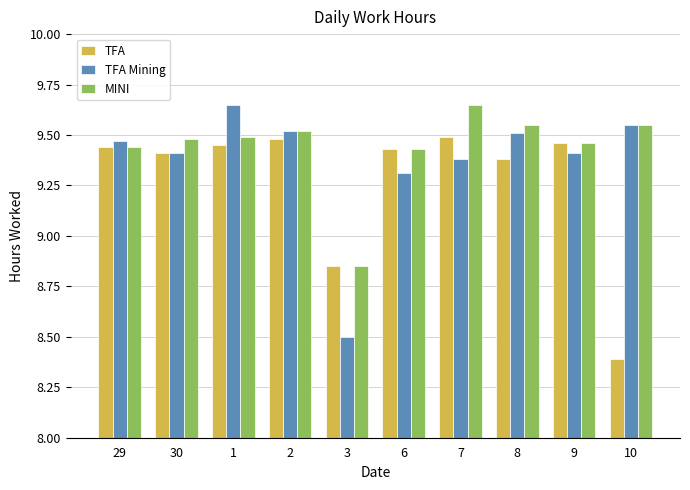

What is the label of the 9th bar from the right?

30